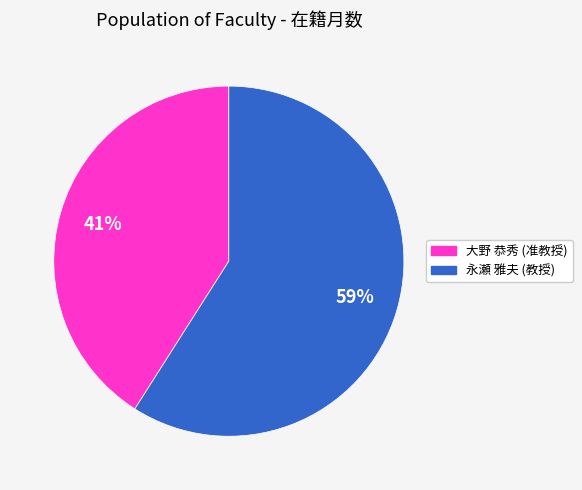

Combined, do 大野 恭秀 (准教授) and 永瀬 雅夫 (教授) account for over 50%?

Yes